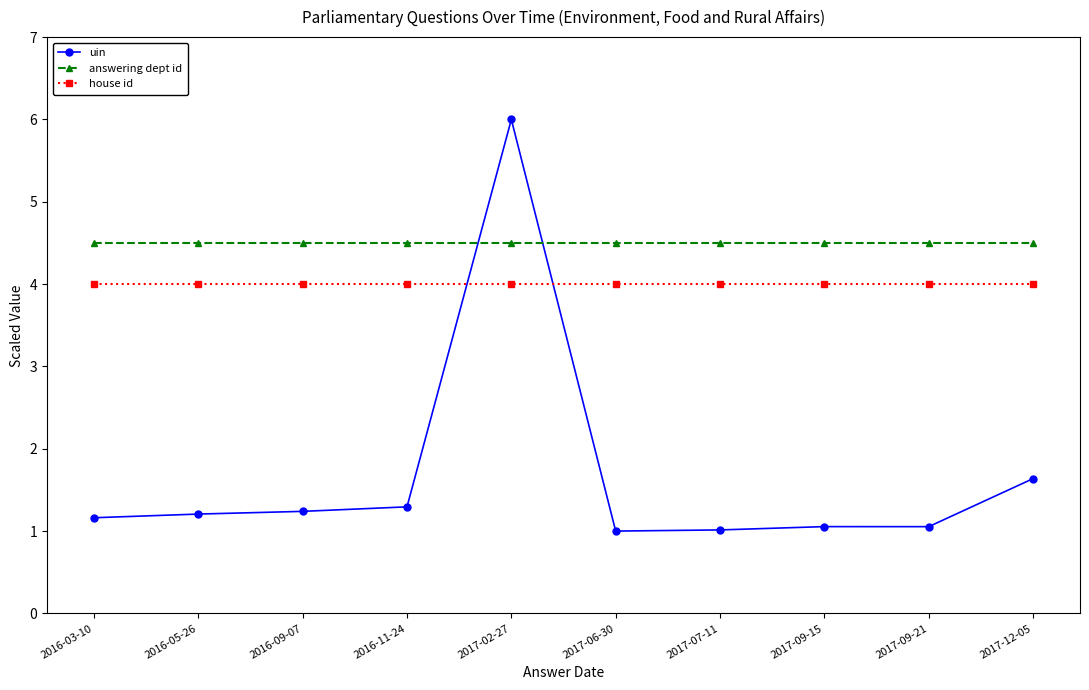

What is the average value of the house id series?

4.0